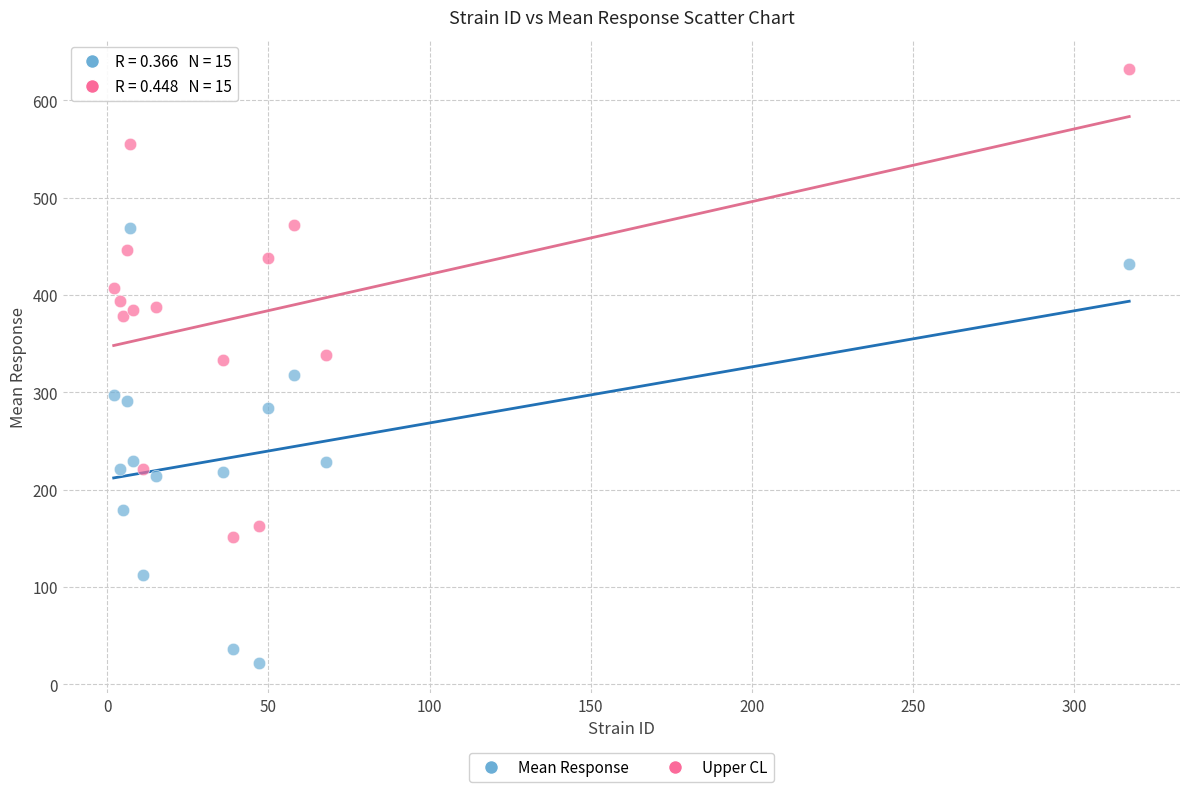

Which series reaches the maximum Y coordinate?

Upper CL